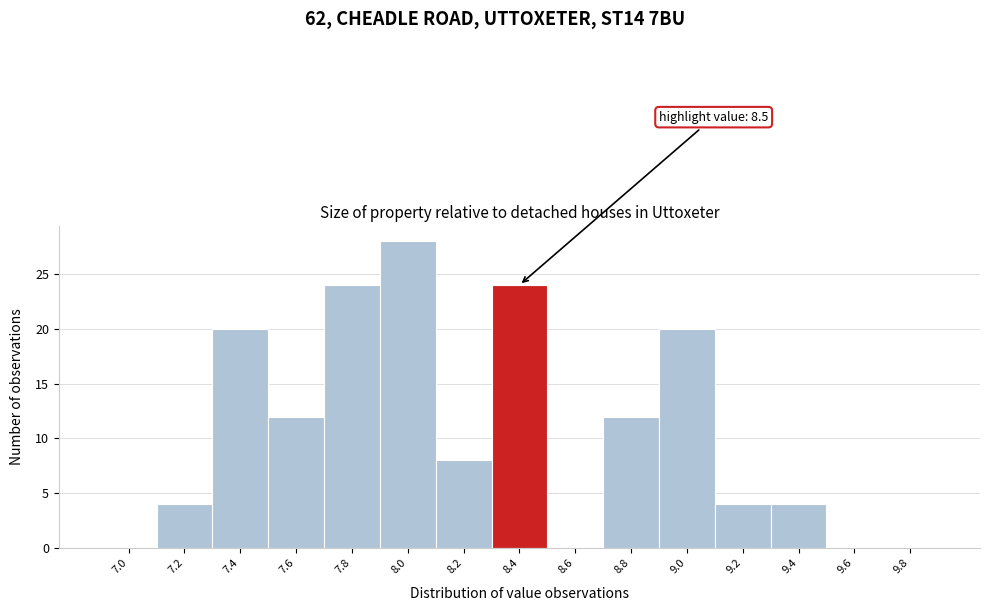

Reading left to right, extract all data points from this chart.

7.0=0	7.2=4	7.4=20	7.6=12	7.8=24	8.0=28	8.2=8	8.4=24	8.6=0	8.8=12	9.0=20	9.2=4	9.4=4	9.6=0	9.8=0